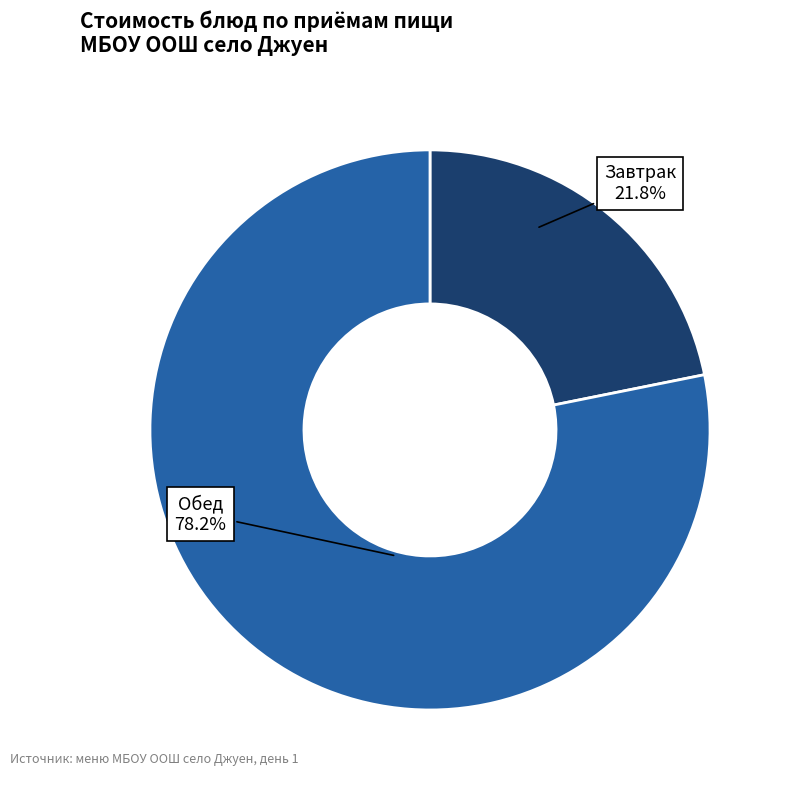

Is there a majority slice in this chart?

Yes